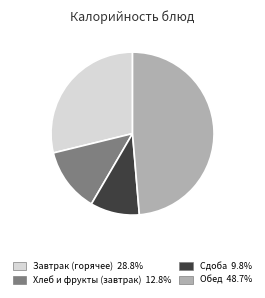

Is there a majority slice in this chart?

No